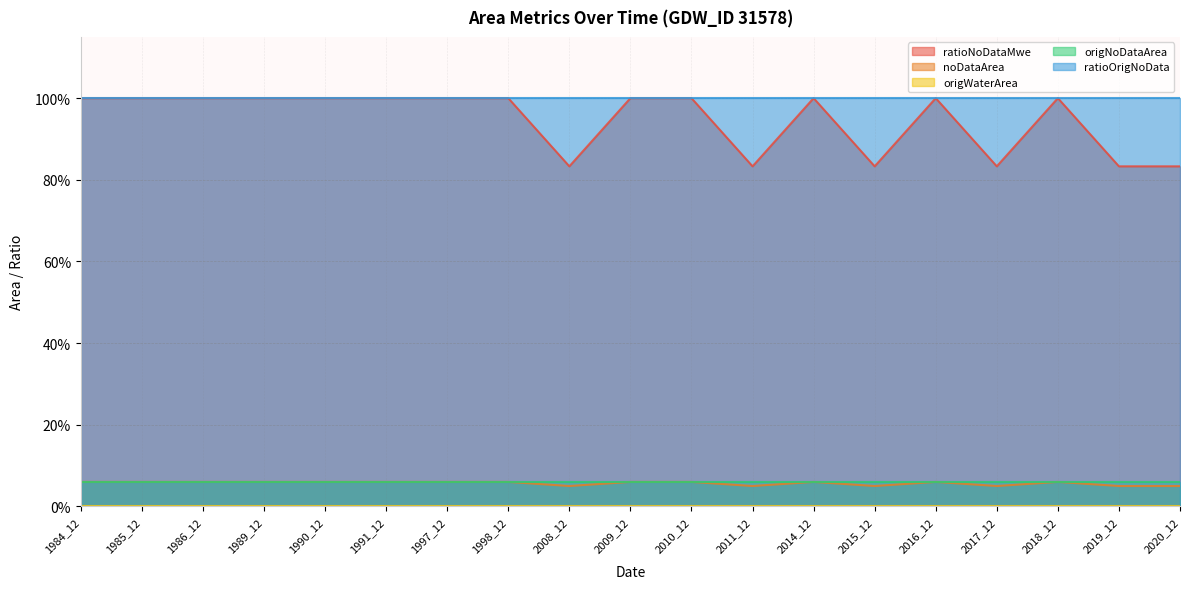

Is the value of ratioNoDataMwe at 2015_12 greater than the value of origWaterArea at 2009_12?

Yes